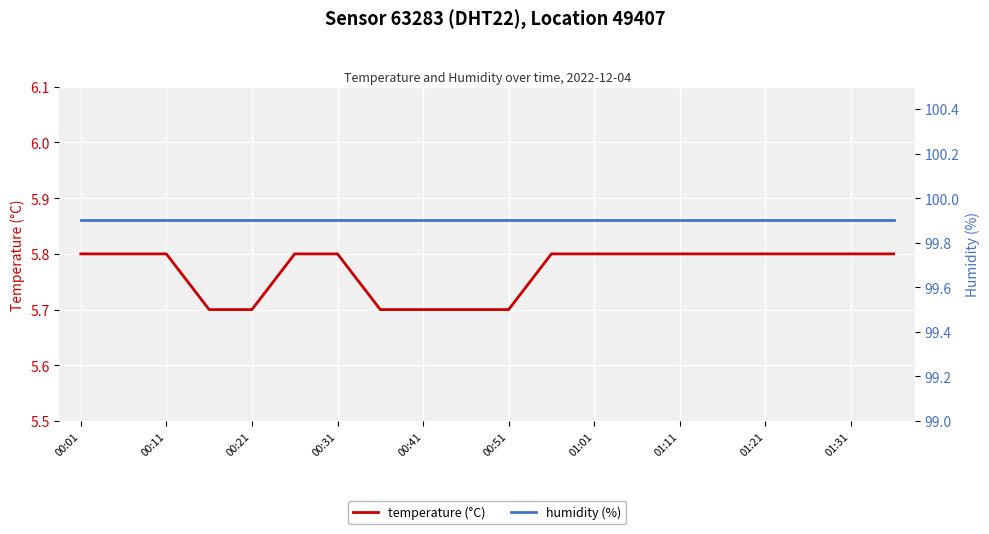

At which category is the sum across all series the highest?

00:01